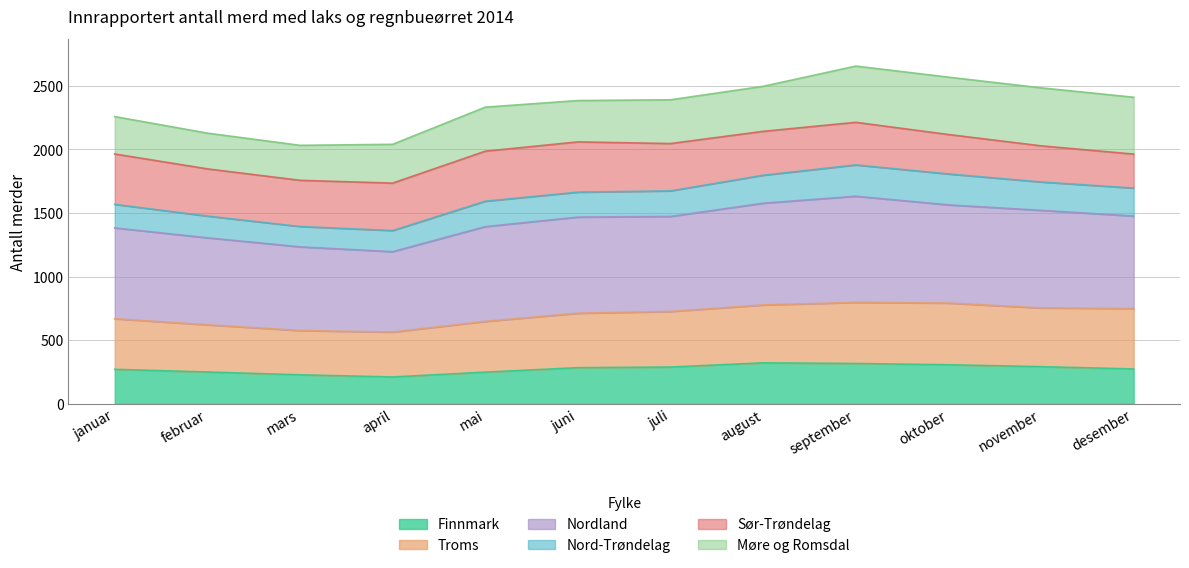

The value of Finnmark at oktober is 307. True or false?

True